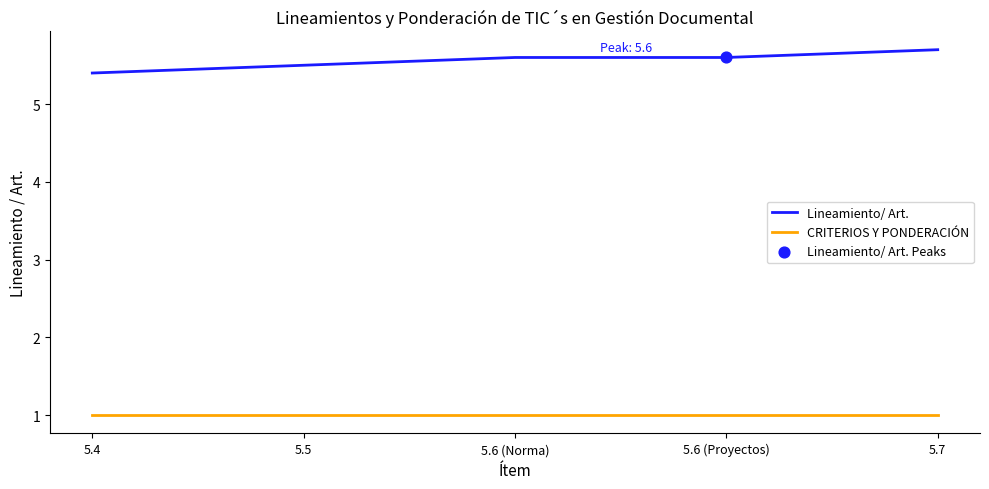

What is the total value across all series at 5.5?

6.5